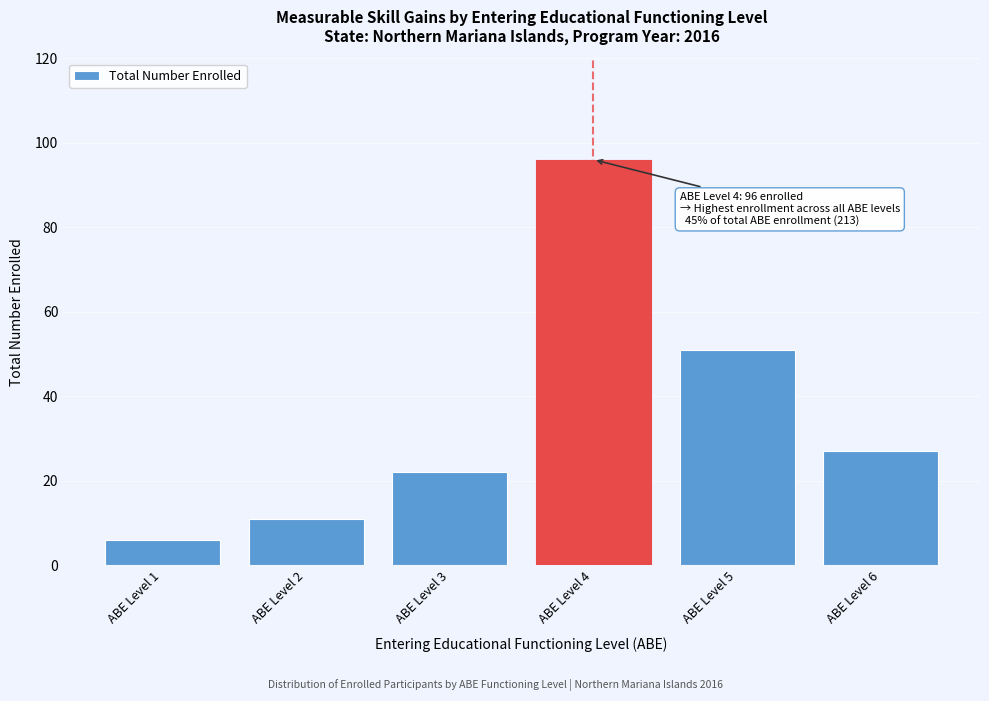

Reading left to right, what are all the values shown in this chart?

6	11	22	96	51	27